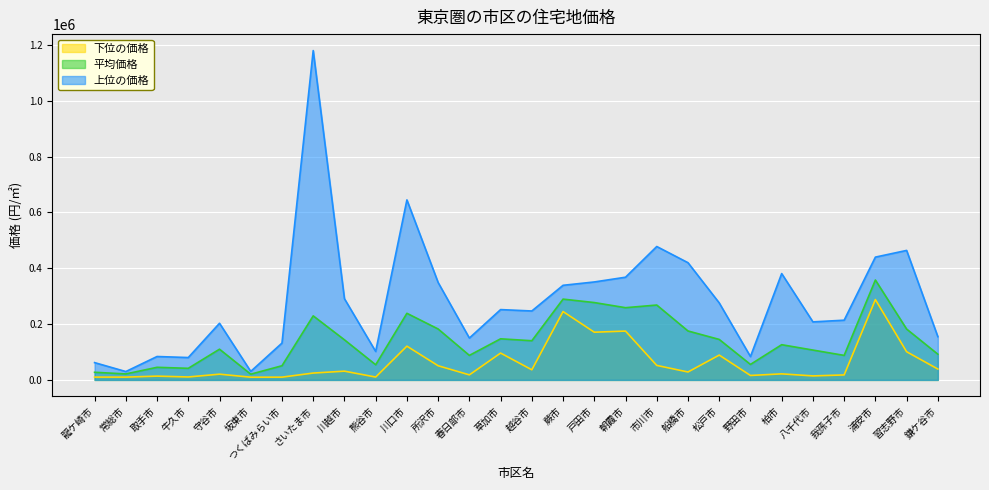

What is the label of the 6th point from the right?

柏市